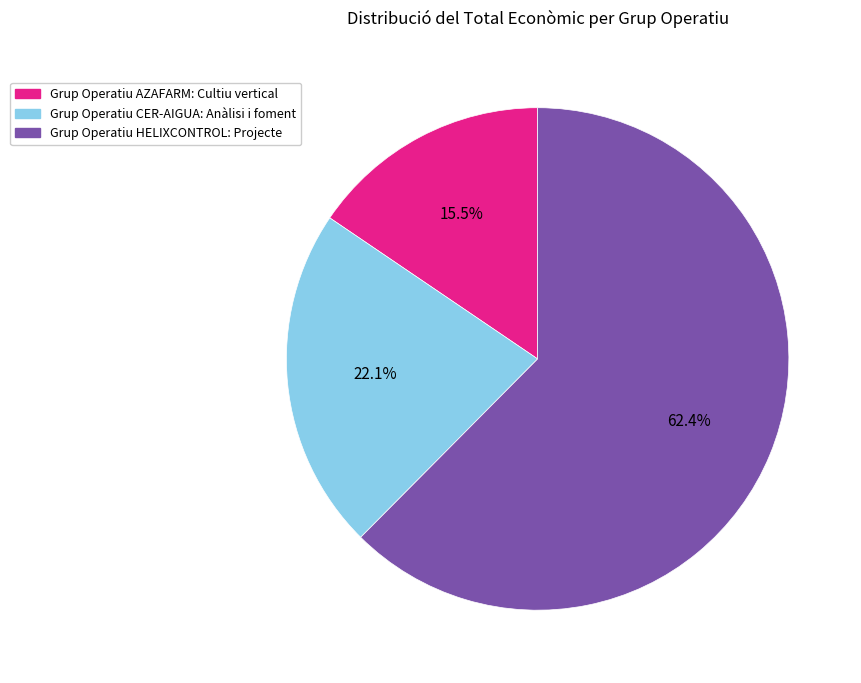

Is it true that Grup Operatiu HELIXCONTROL: Projecte is 62% of the pie?

True